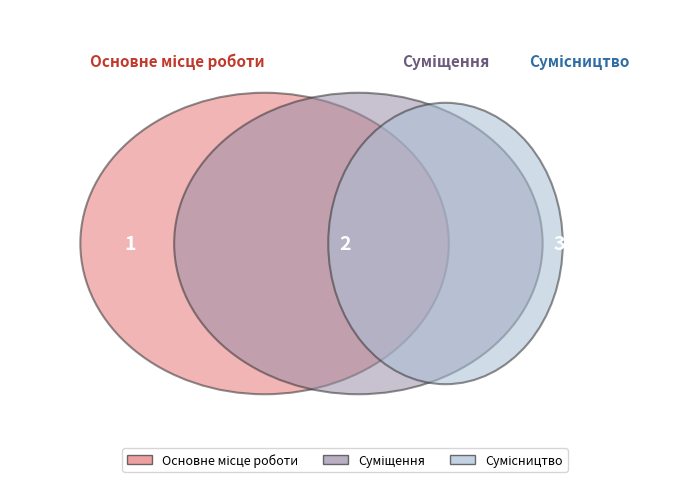

To the nearest percent, what is the difference between the Основне місце роботи and Сумісництво slice percentages?

33%